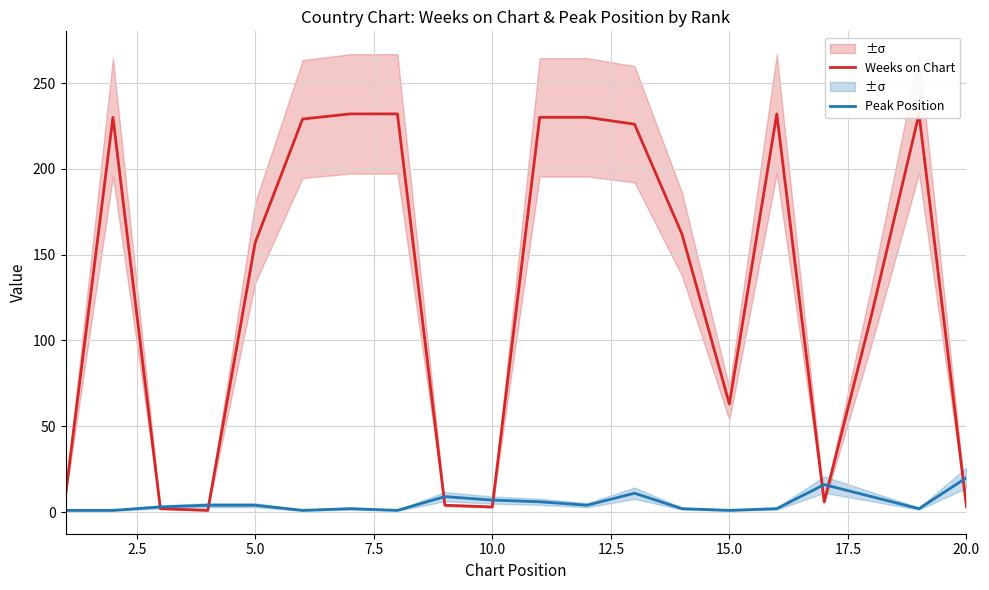

In Weeks on Chart, how many points are lower than both neighbors (excluding endpoints)?

4